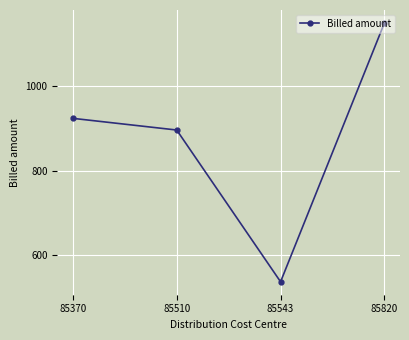

How many points are lower than both their immediate neighbors (excluding endpoints)?

1